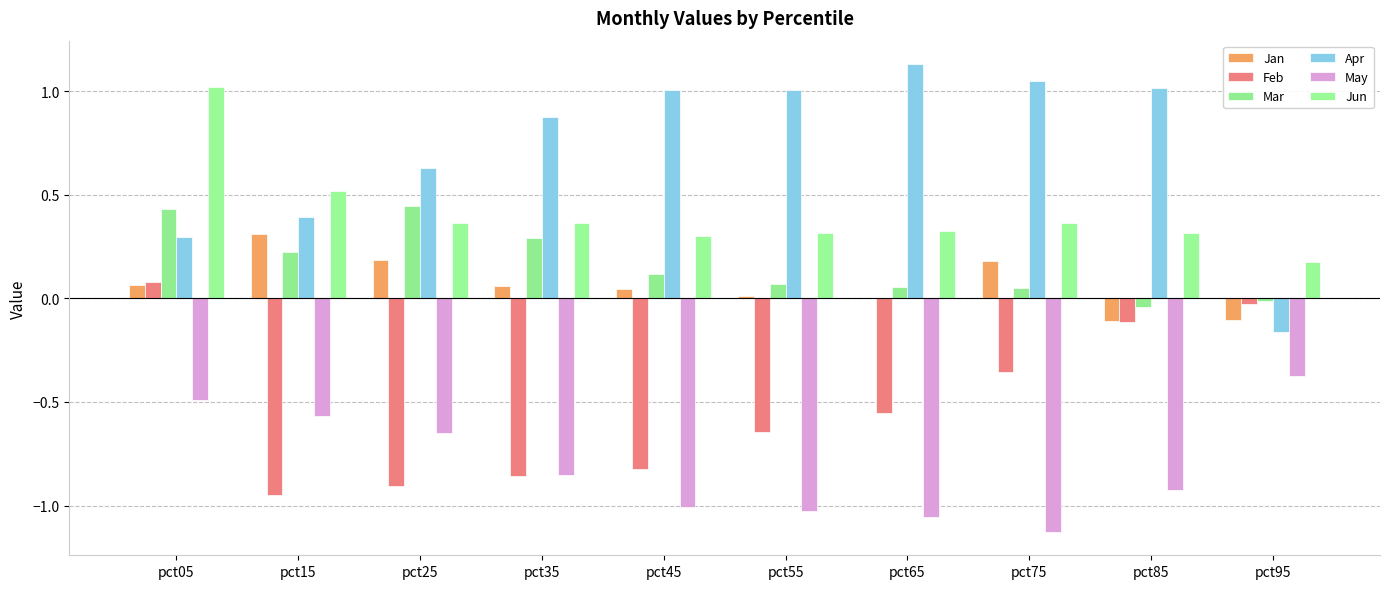

What value does the Jan series have at pct15?

0.3